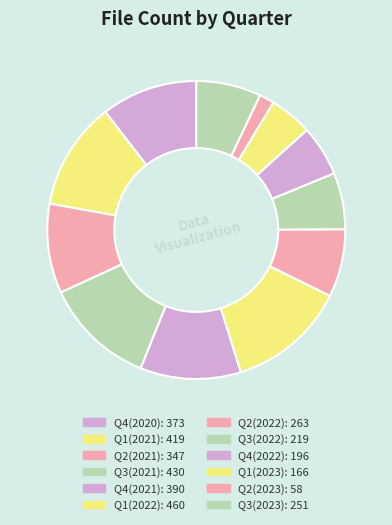

How many segments does this pie chart have?

12